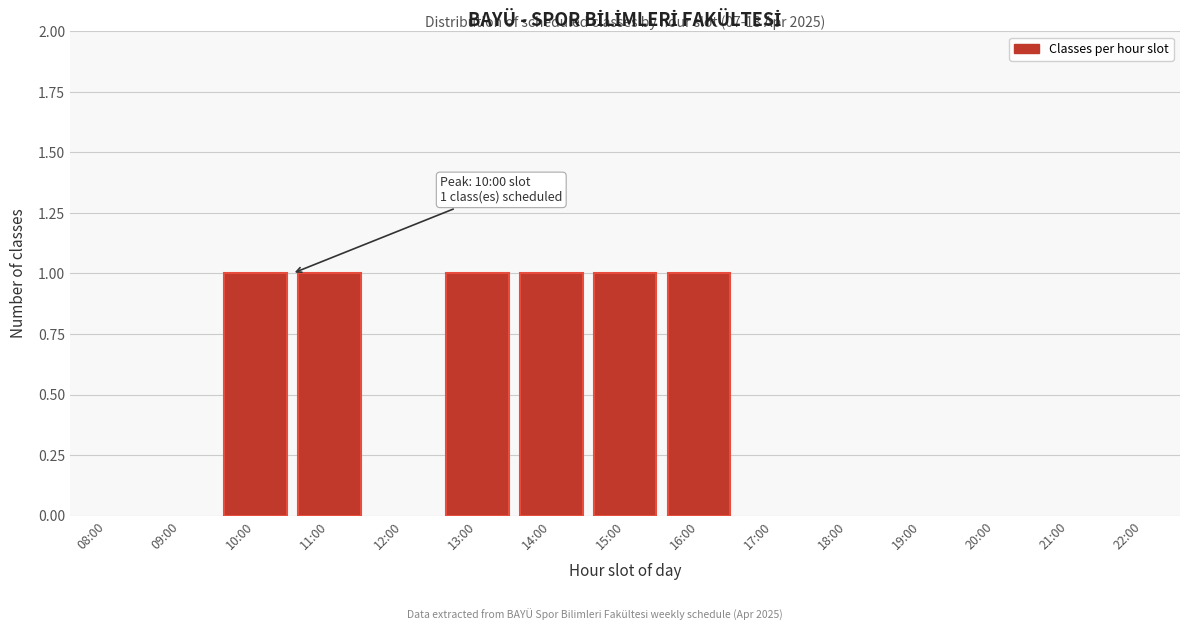

Reading left to right, extract all data points from this chart.

08:00=0	09:00=0	10:00=1	11:00=1	12:00=0	13:00=1	14:00=1	15:00=1	16:00=1	17:00=0	18:00=0	19:00=0	20:00=0	21:00=0	22:00=0